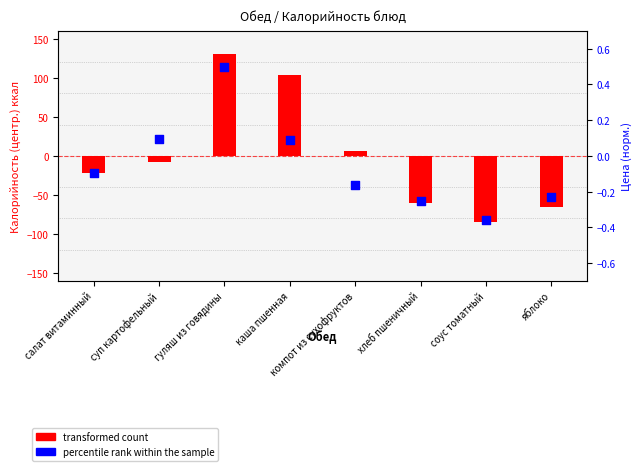

Which series has the largest total across all categories?

transformed count